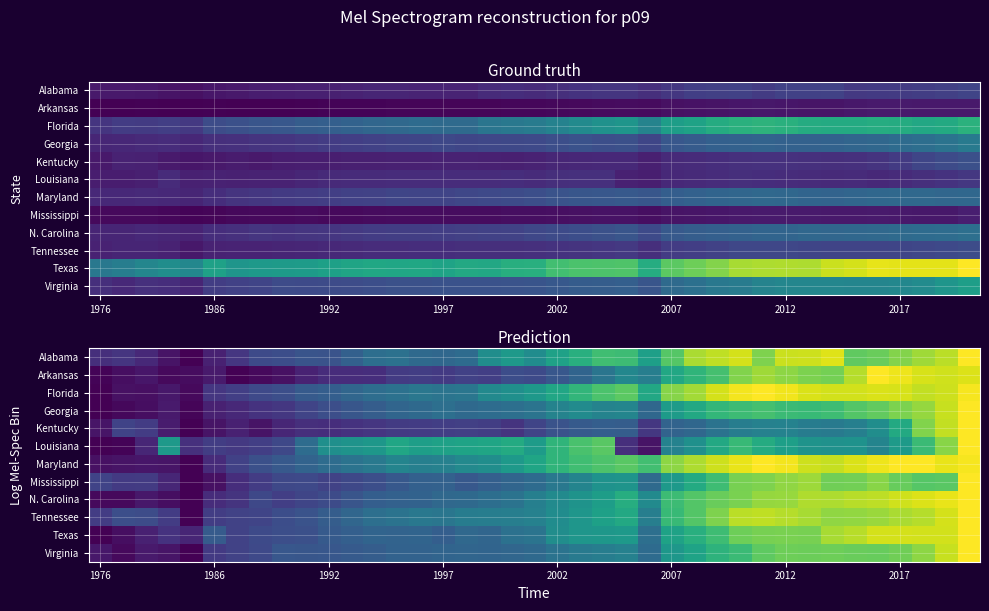

At which label is Texas closest to 0?

1976